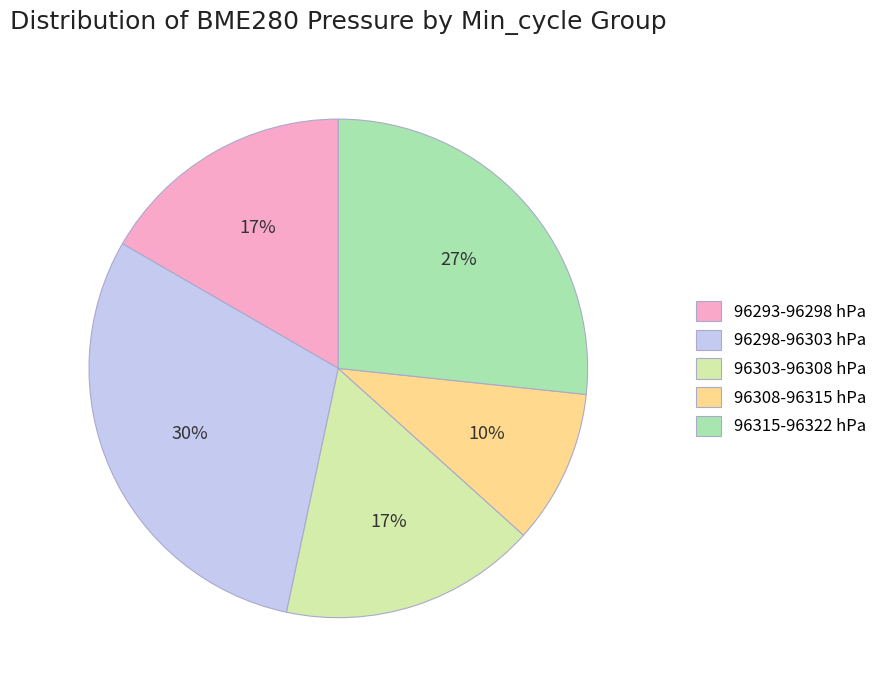

Does any single category account for the majority?

No